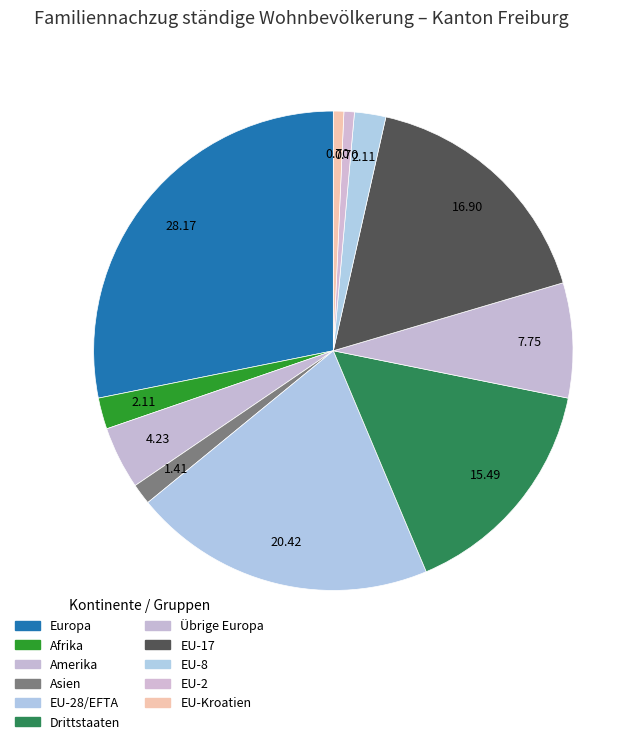

Count the number of slices in the pie.

11